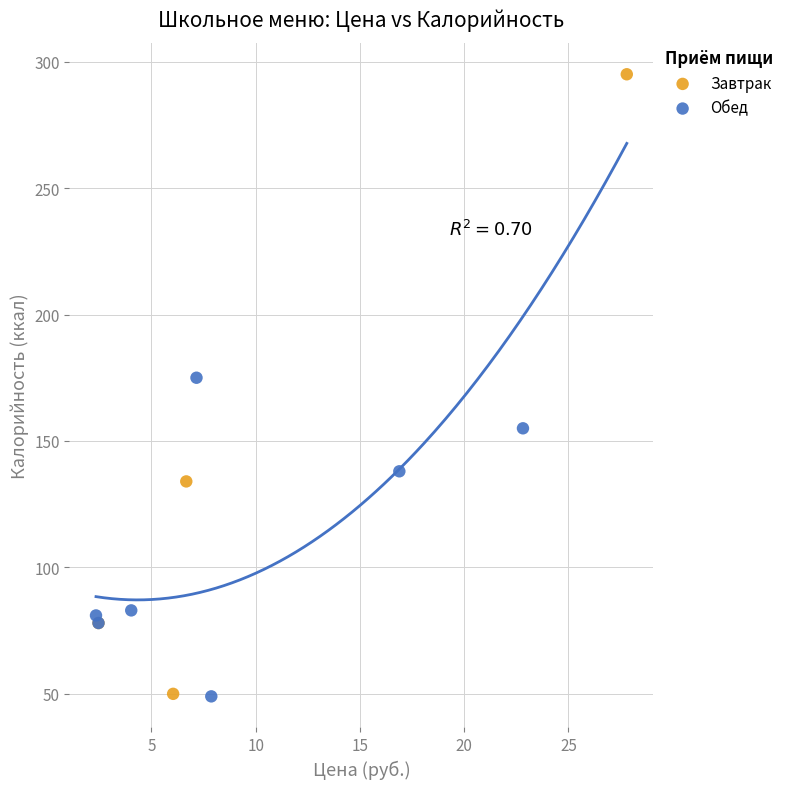

Which series has the largest Y range (max minus min)?

Завтрак